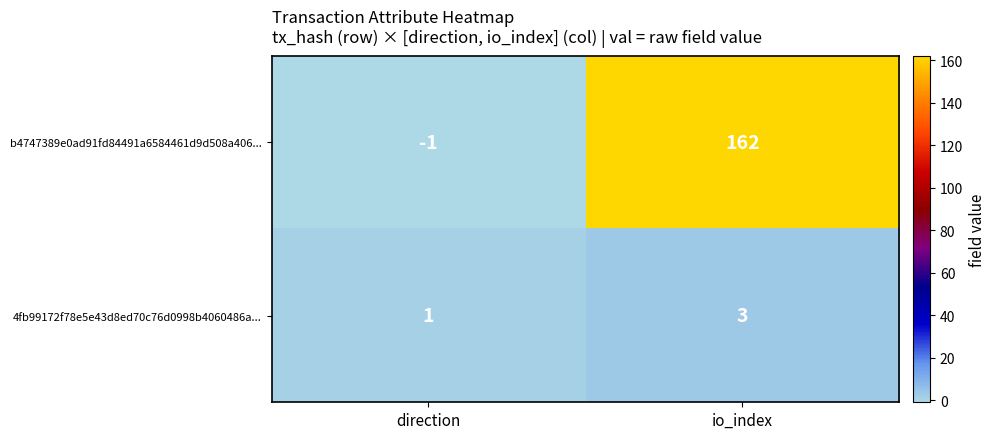

Between direction and io_index, which series saw the biggest shift?

b4747389e0ad91fd84491a6584461d9d508a406...